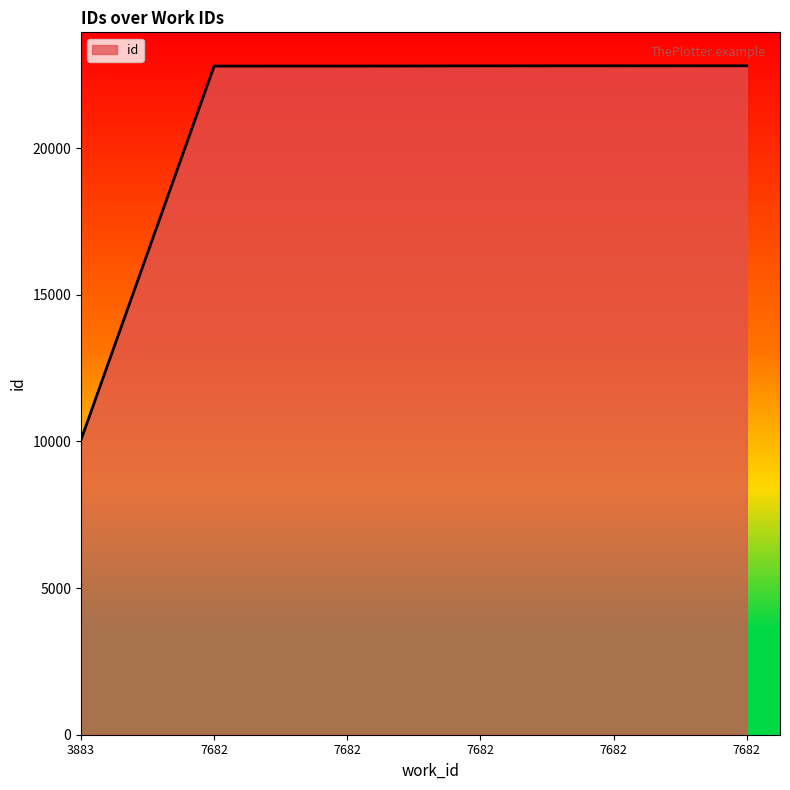

Does the chart display data point markers on the line(s)?

No